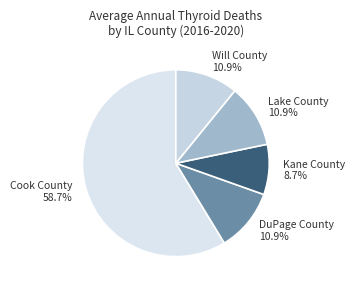

What percentage is NOT represented by Will County?

89.1%